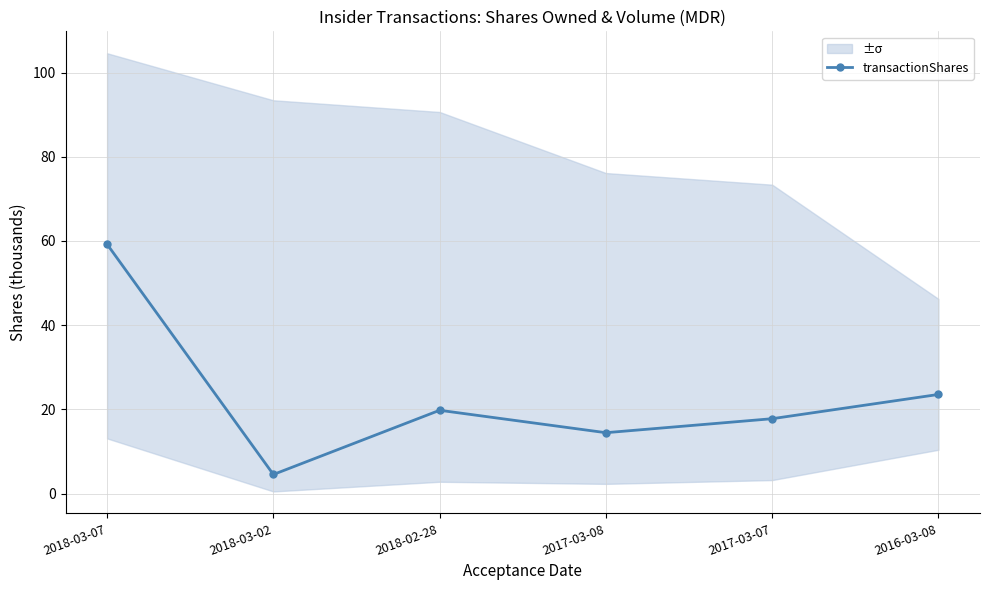

The chart shows a value of 5.9 at 2018-03-02. True or false?

False